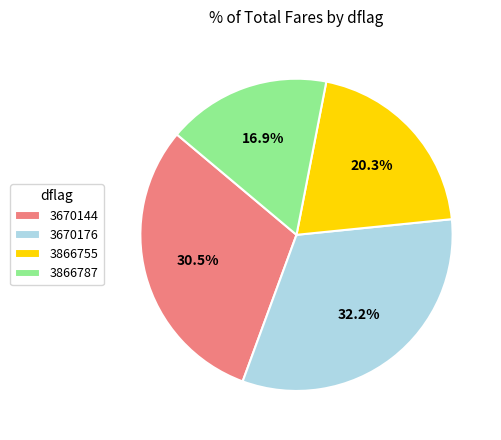

How many segments does this pie chart have?

4